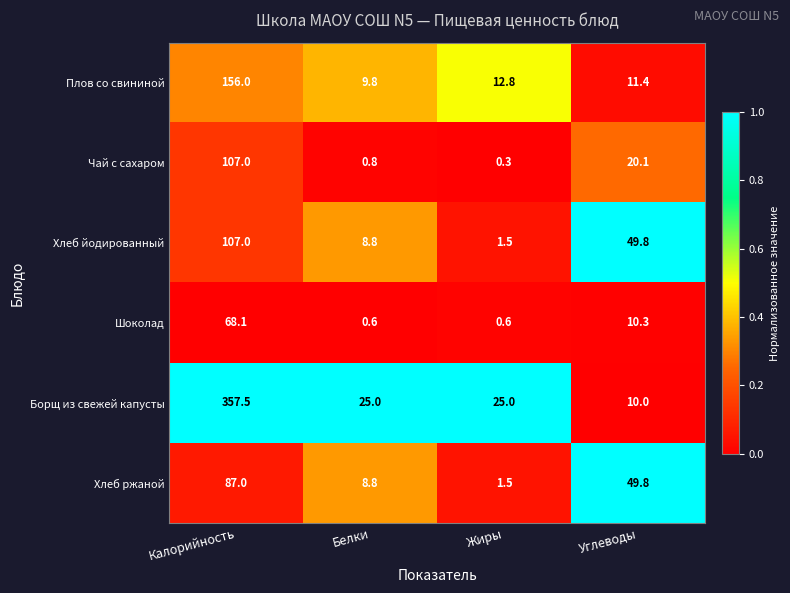

Reading left to right, list all the values displayed in this chart.

Плов со свининой: Калорийность=156.0	Белки=9.8	Жиры=12.8	Углеводы=11.4
Чай с сахаром: Калорийность=107.0	Белки=0.8	Жиры=0.3	Углеводы=20.1
Хлеб йодированный: Калорийность=107.0	Белки=8.8	Жиры=1.5	Углеводы=49.8
Шоколад: Калорийность=68.1	Белки=0.6	Жиры=0.6	Углеводы=10.3
Борщ из свежей капусты: Калорийность=357.5	Белки=25.0	Жиры=25.0	Углеводы=10.0
Хлеб ржаной: Калорийность=87.0	Белки=8.8	Жиры=1.5	Углеводы=49.8